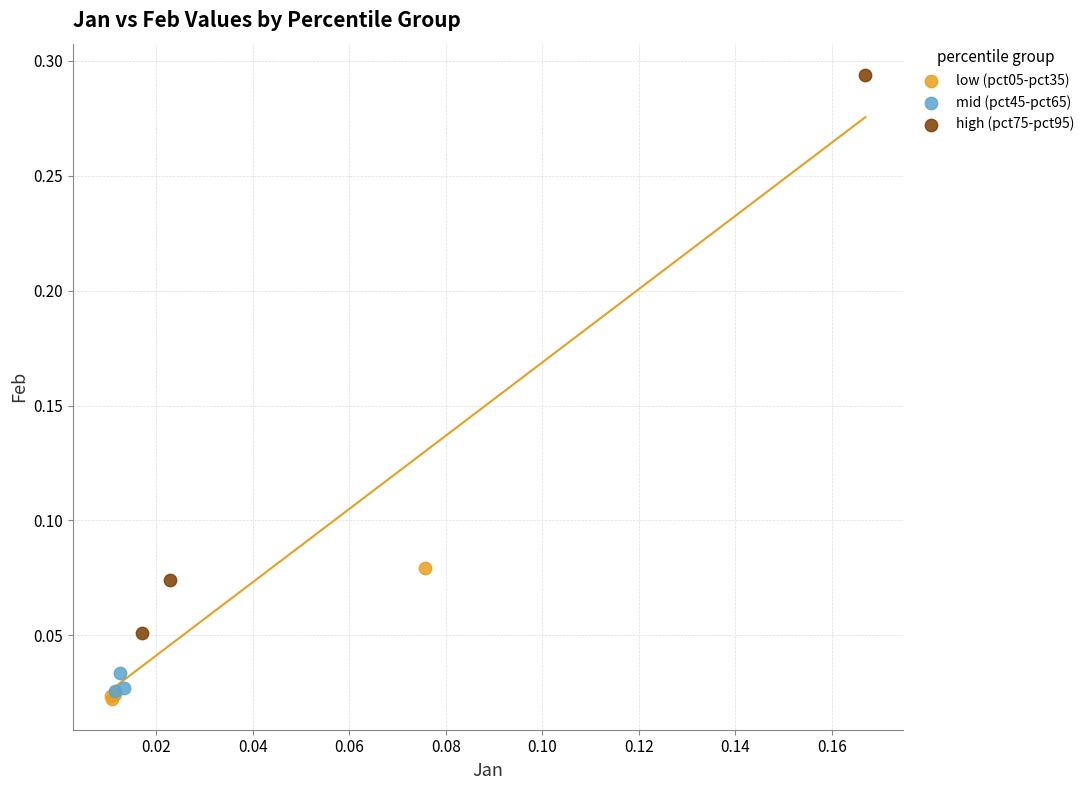

Which series reaches the maximum Y coordinate?

high (pct75-pct95)